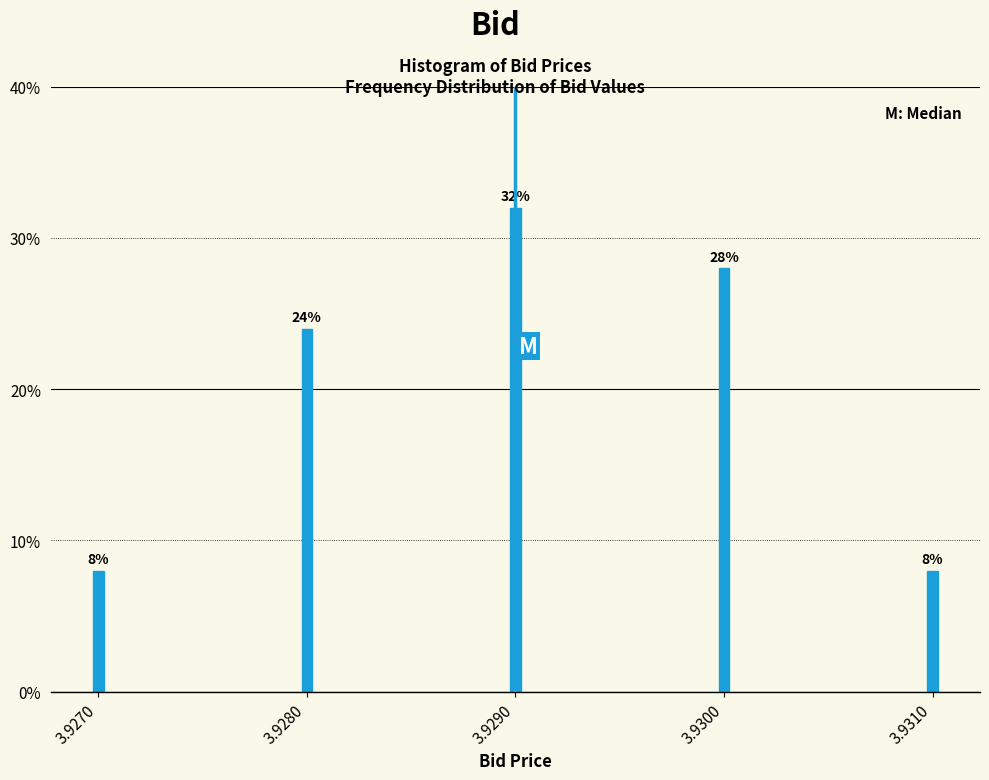

Reading left to right, what are all the values shown in this chart?

8.0	24.0	32.0	28.0	8.0